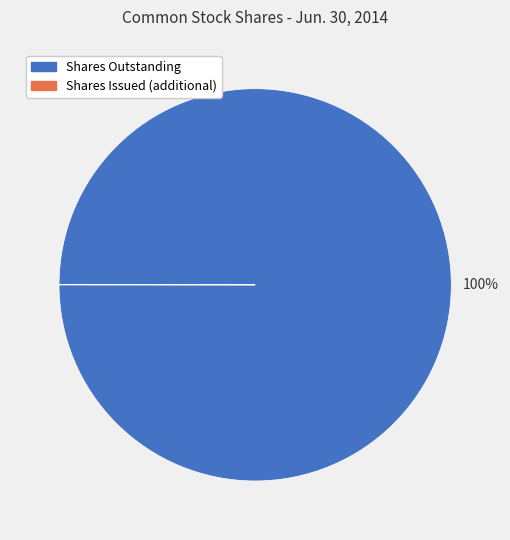

Does any single category account for the majority?

Yes